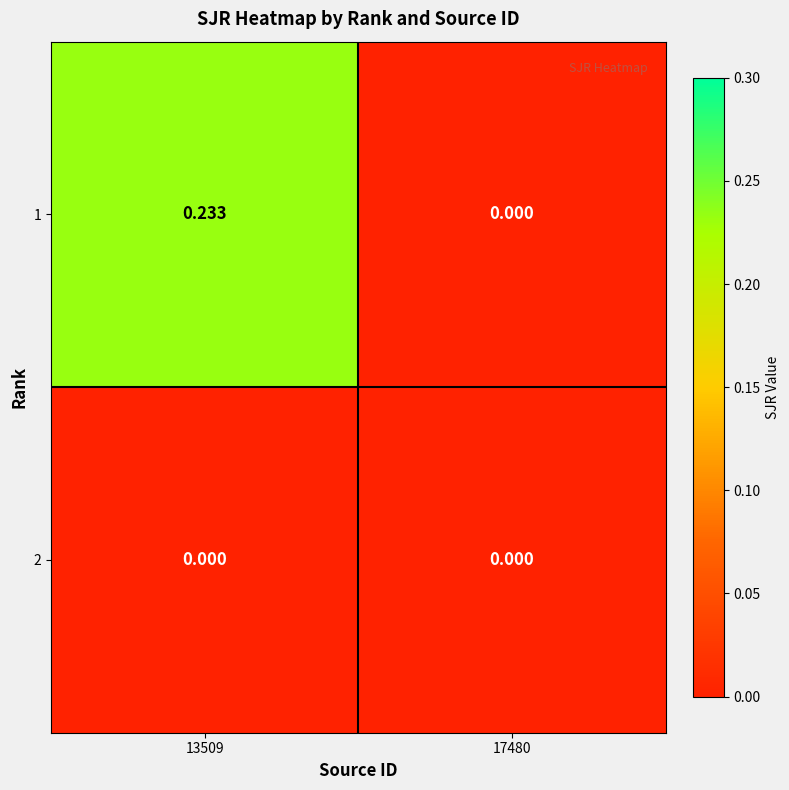

Is the value of 1 at 13509 greater than the value of 2 at 17480?

Yes